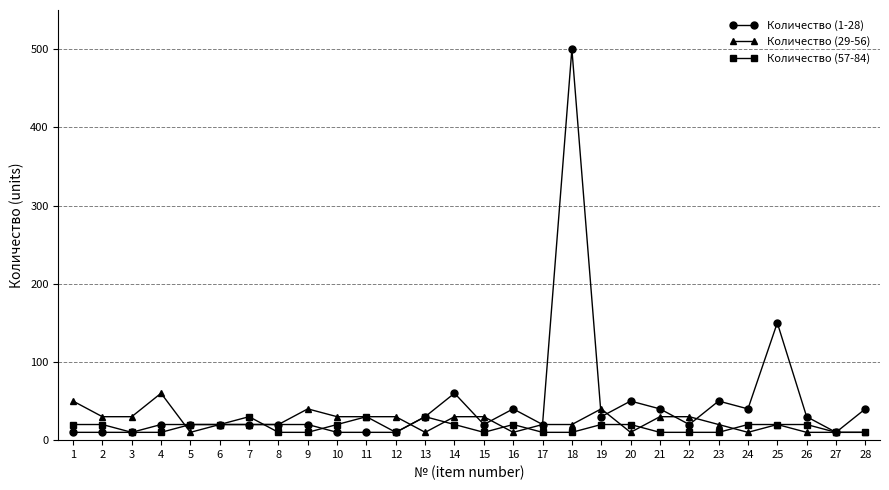

True or false: Количество (29-56) has more than 0 points higher than both neighbors.

True